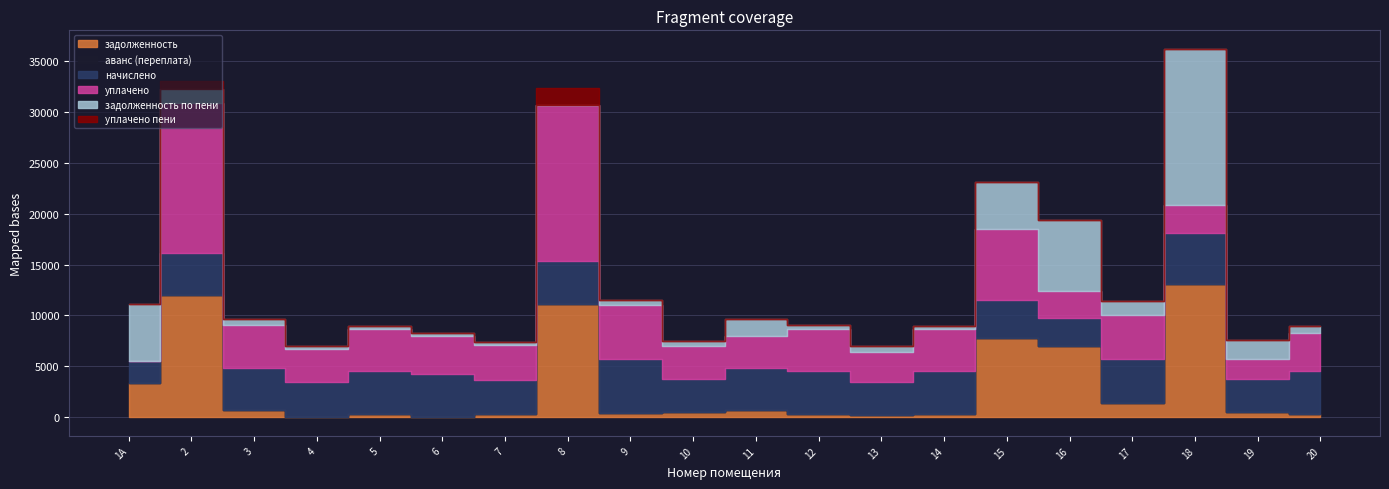

Reading left to right, list all the values displayed in this chart.

задолженность: 1A=3328.4	2=11974.2	3=675.5	4=0.2	5=346.1	6=0.0	7=282.4	8=11113.9	9=442.2	10=533.8	11=693.0	12=358.2	13=248.5	14=345.8	15=7822.2	16=6958.8	17=1378.2	18=13080.0	19=538.3	20=346.1
аванс (переплата): 1A=0.0	2=0.0	3=0.0	4=0.0	5=0.0	6=58.0	7=0.0	8=0.0	9=0.0	10=0.0	11=0.0	12=0.0	13=0.0	14=0.0	15=0.0	16=0.0	17=0.0	18=0.0	19=0.0	20=0.0
начислено: 1A=2222.6	2=4153.7	3=4166.6	4=3479.8	5=4153.7	6=4153.7	7=3395.5	8=4218.5	9=5313.6	10=3233.5	11=4153.7	12=4153.7	13=3233.5	14=4153.7	15=3725.0	16=2753.5	17=4315.7	18=5022.0	19=3233.5	20=4153.7
уплачено: 1A=0.0	2=14794.6	3=4168.6	4=3212.0	5=4154.4	6=3749.5	7=3396.0	8=15332.4	9=5313.0	10=3240.0	11=3115.8	12=4166.7	13=2964.8	14=4153.0	15=6900.0	16=2724.0	17=4320.0	18=2780.0	19=1976.4	20=3808.4
задолженность по пени: 1A=5551.1	2=1333.3	3=673.4	4=268.0	5=345.4	6=346.1	7=282.0	8=0.0	9=442.8	10=527.3	11=1731.0	12=345.2	13=517.3	14=346.4	15=4647.2	16=6988.3	17=1373.9	18=15322.0	19=1795.4	20=691.4
уплачено пени: 1A=0.0	2=741.4	3=0.0	4=0.0	5=0.6	6=0.0	7=0.0	8=1674.6	9=4.0	10=0.0	11=0.2	12=13.3	13=0.0	14=0.0	15=0.0	16=0.0	17=0.0	18=0.0	19=0.0	20=0.4